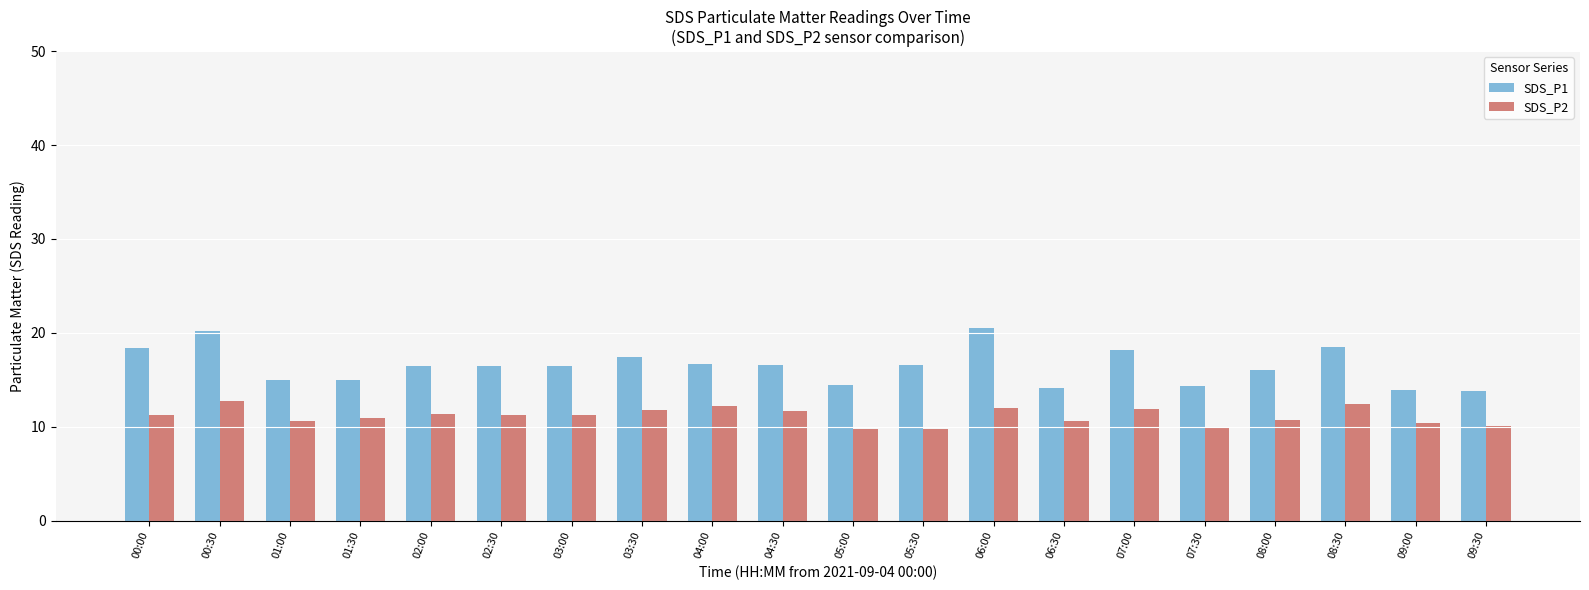

Rank the series at 05:30 from highest to lowest value.

SDS_P1, SDS_P2